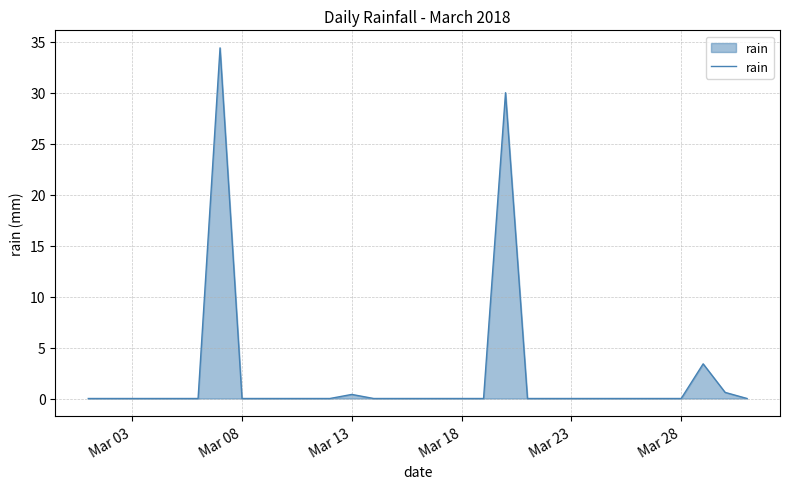

What is the greatest value displayed?

34.4